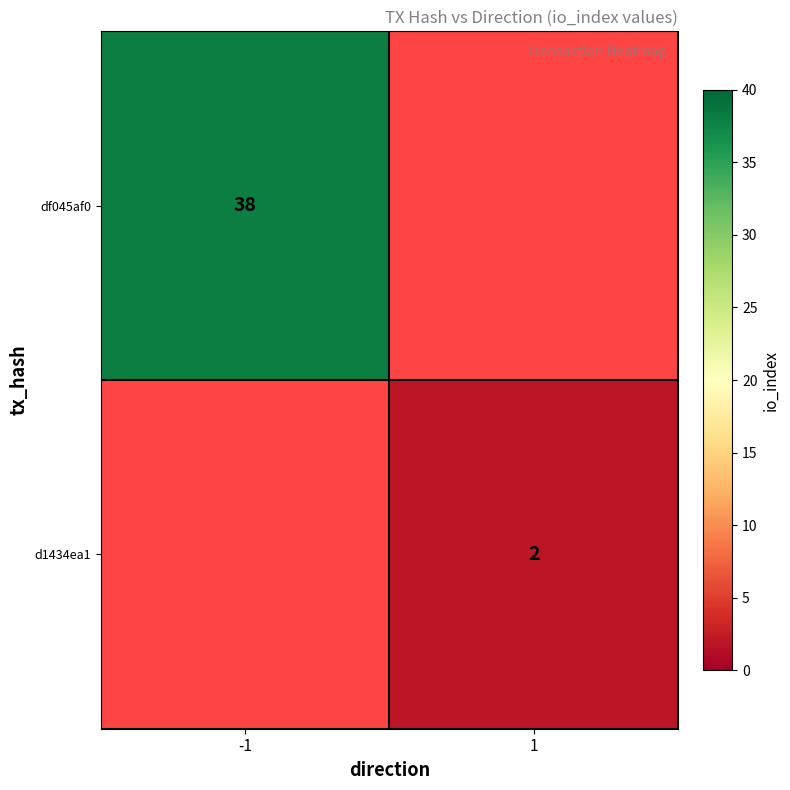

The value of df045af0 at -1 is 11. True or false?

False